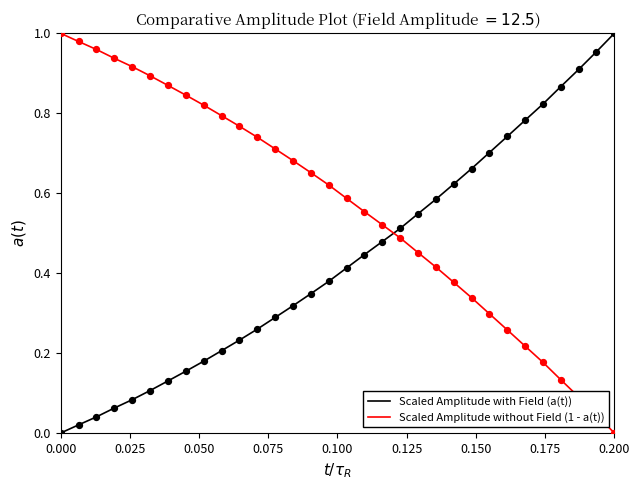

After their last crossing, which series has the higher values: Scaled Amplitude with Field (a(t)) or Scaled Amplitude without Field (1 - a(t))?

Scaled Amplitude with Field (a(t))